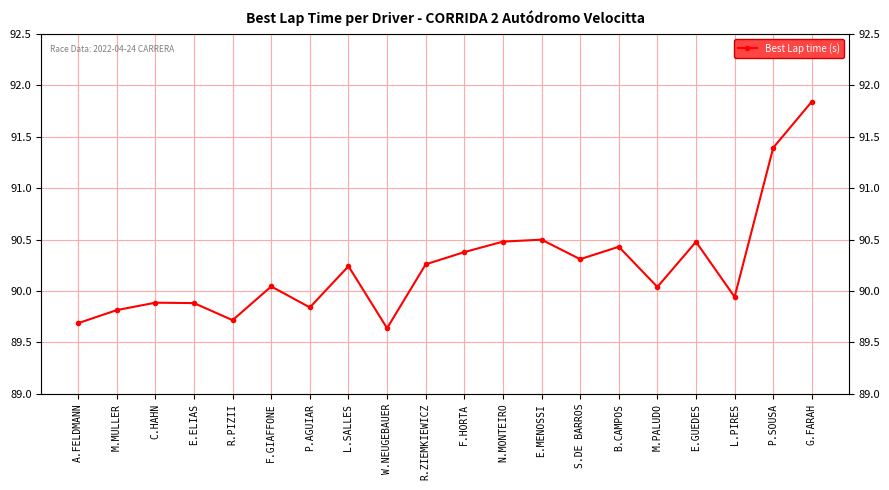

Rank the categories by value from highest to lowest.

G.FARAH, P.SOUSA, E.MENOSSI, N.MONTEIRO, E.GUEDES, B.CAMPOS, F.HORTA, S.DE BARROS, R.ZIEMKIEWICZ, L.SALLES, F.GIAFFONE, M.PALUDO, L.PIRES, C.HAHN, E.ELIAS, P.AGUIAR, M.MULLER, R.PIZII, A.FELDMANN, W.NEUGEBAUER